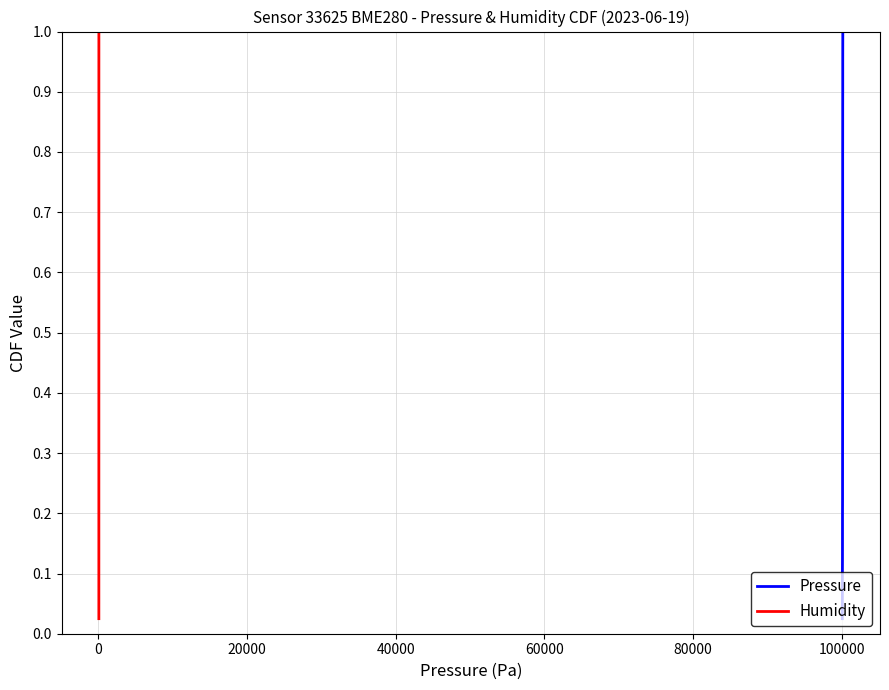

Does the chart have visible grid lines?

Yes